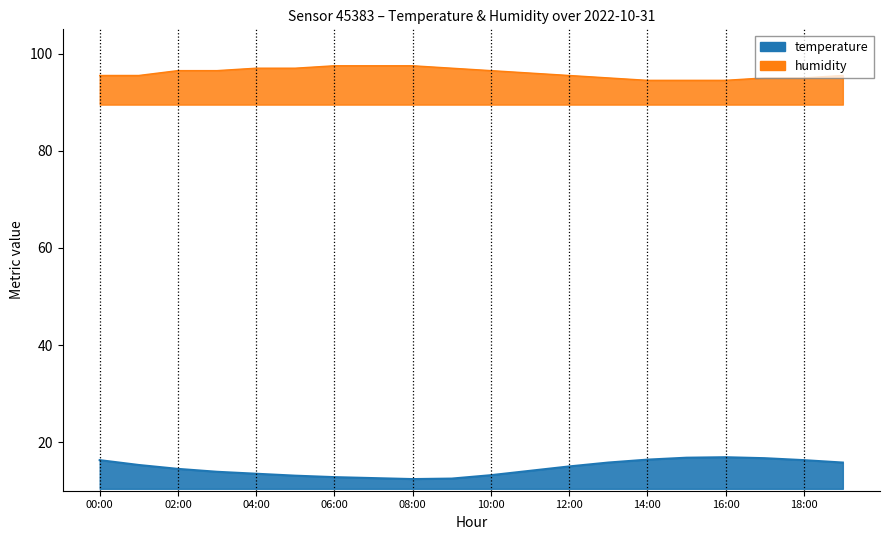

How many lines are shown in the chart?

2